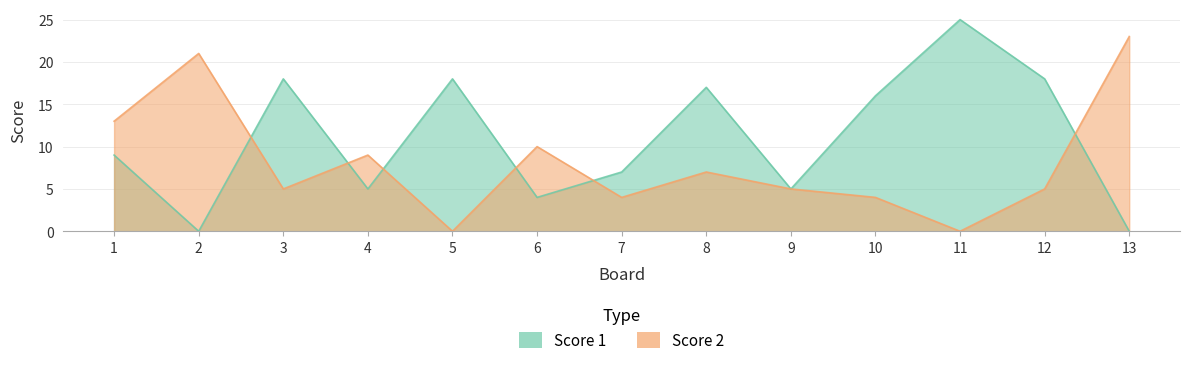

At which category is the sum across all series the highest?

11